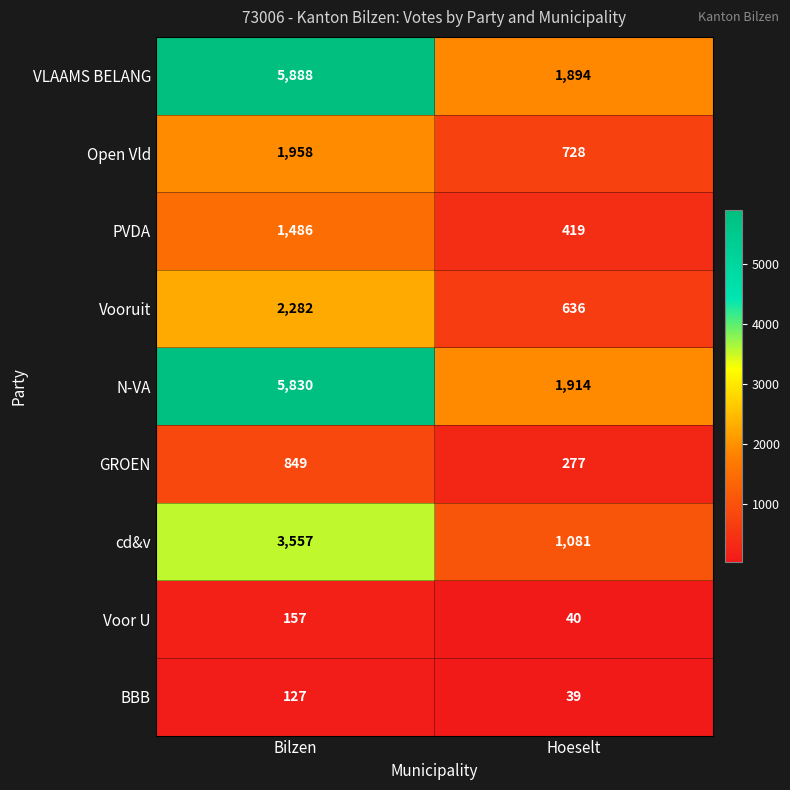

Reading left to right, what are all the values shown in this chart?

VLAAMS BELANG: Bilzen=5888	Hoeselt=1894
Open Vld: Bilzen=1958	Hoeselt=728
PVDA: Bilzen=1486	Hoeselt=419
Vooruit: Bilzen=2282	Hoeselt=636
N-VA: Bilzen=5830	Hoeselt=1914
GROEN: Bilzen=849	Hoeselt=277
cd&v: Bilzen=3557	Hoeselt=1081
Voor U: Bilzen=157	Hoeselt=40
BBB: Bilzen=127	Hoeselt=39